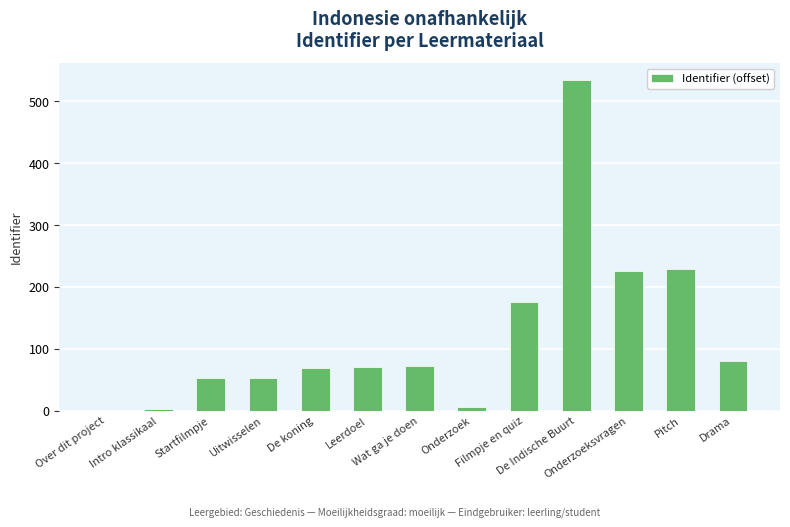

What is the change in value from Startfilmpje to Pitch?

+177